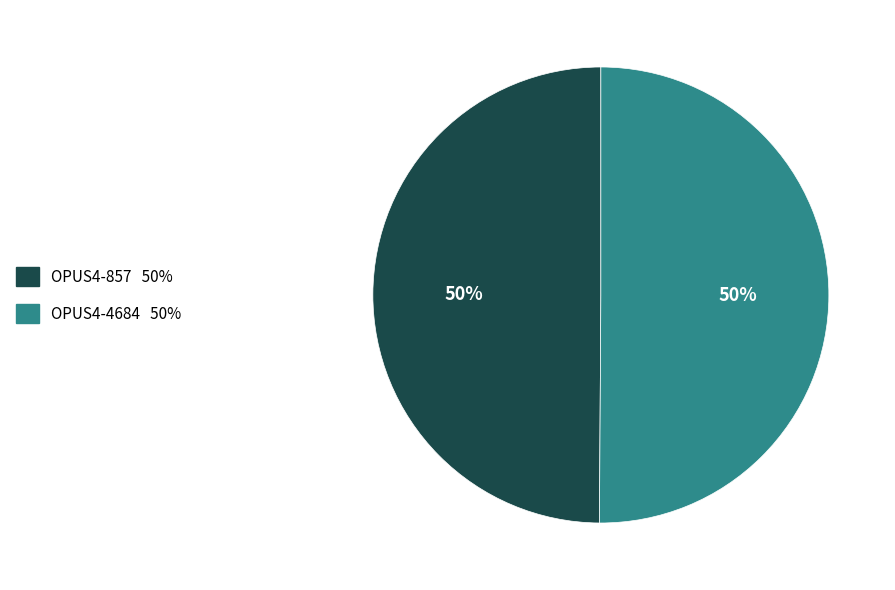

To the nearest percent, what is the combined percentage of OPUS4-4684 and OPUS4-857?

100%